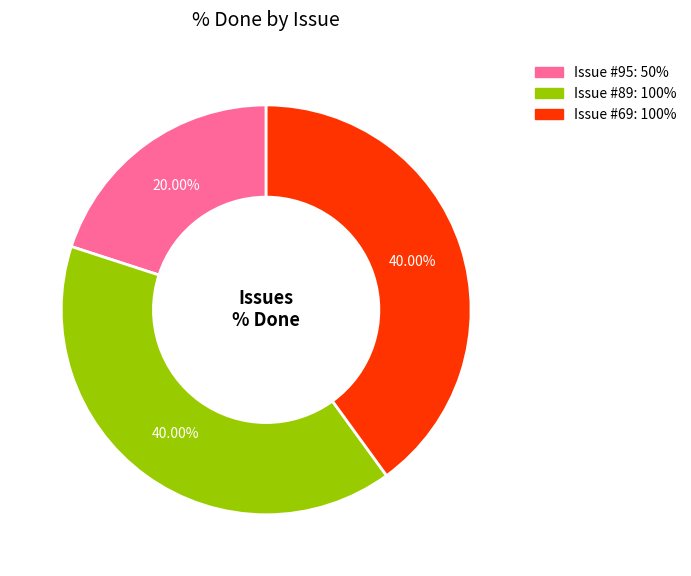

Does any single category account for the majority?

No